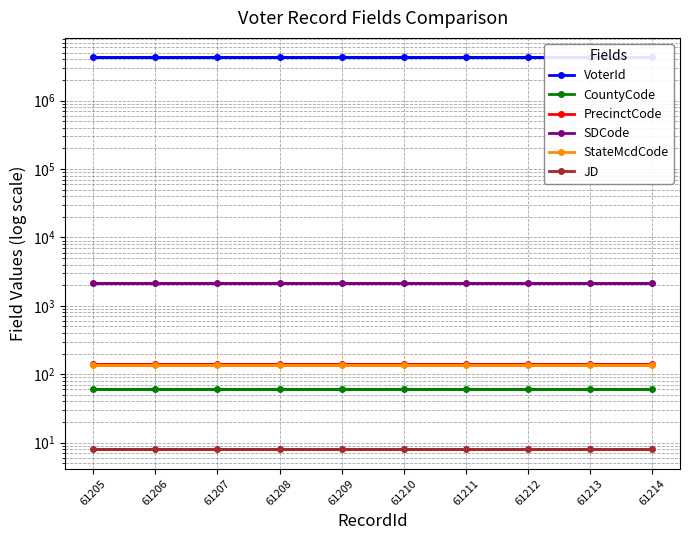

True or false: StateMcdCode has more than 1 points higher than both neighbors.

False